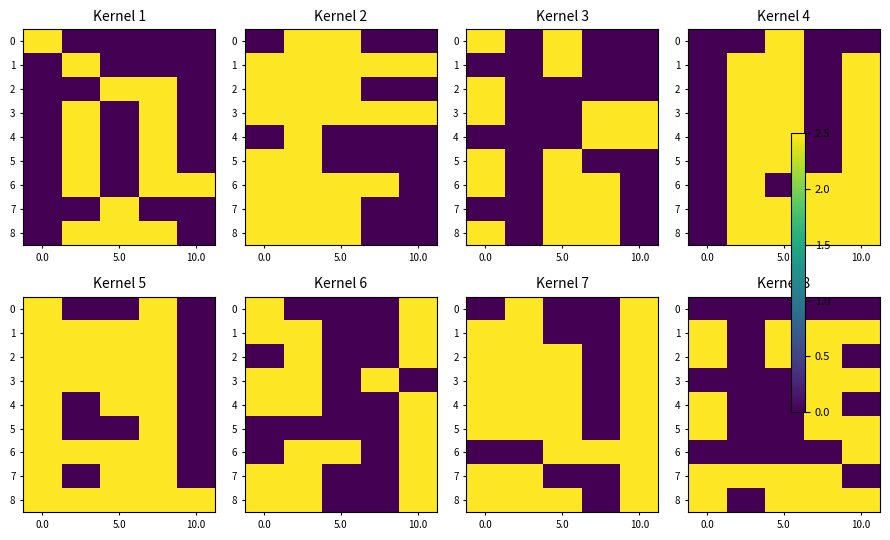

What is the sum of all 8 values?

10.0